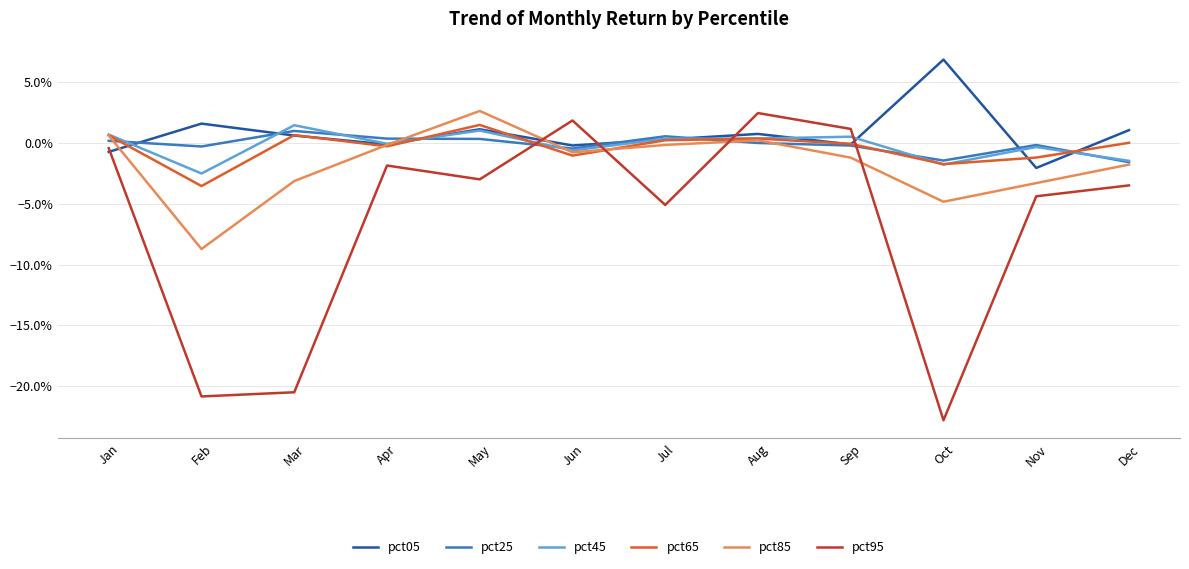

What is the smallest value displayed?

-0.2